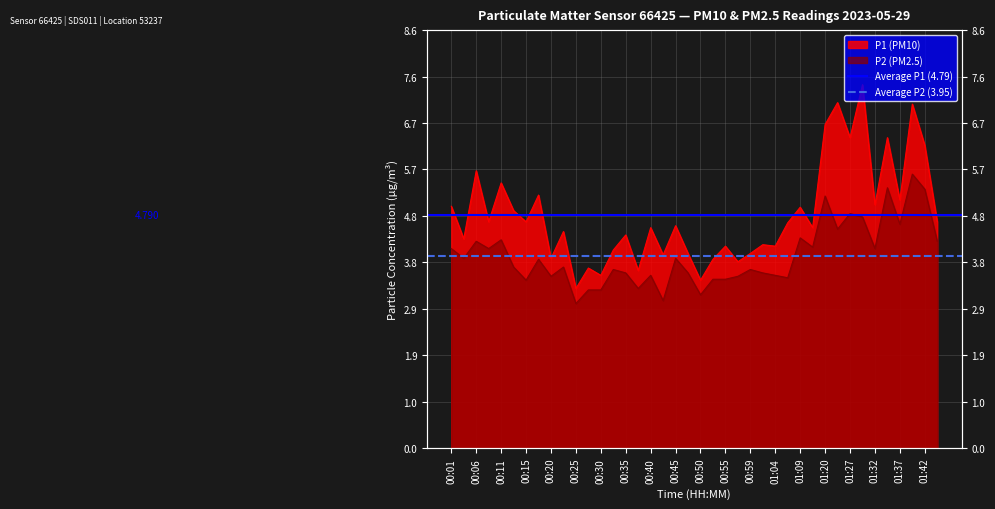

The value of Average P1 (4.79) at 00:01 is 4.8. True or false?

True